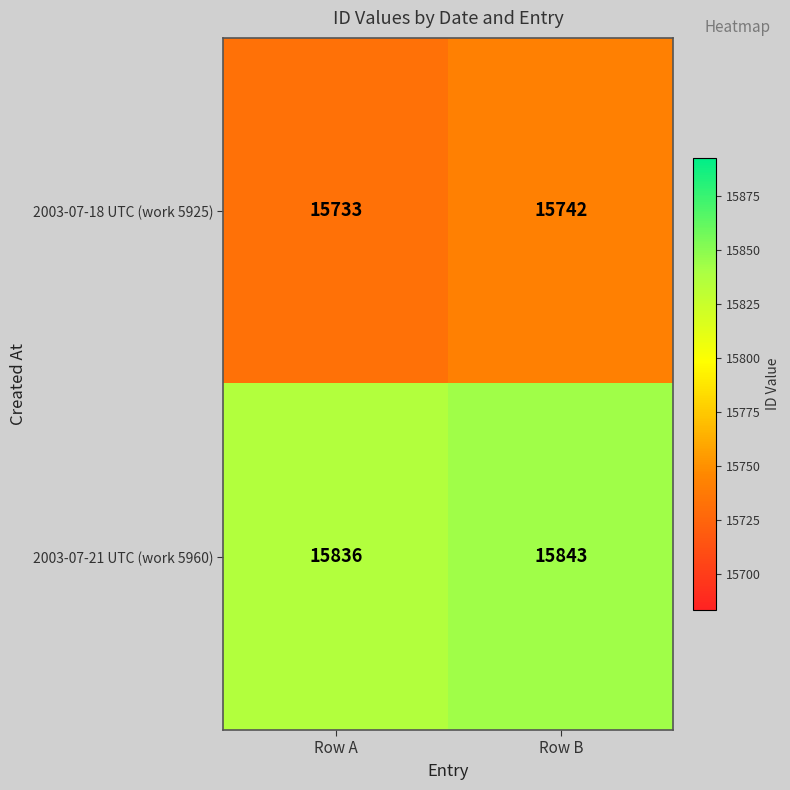

What is the difference between the highest and lowest values at Row A?

103